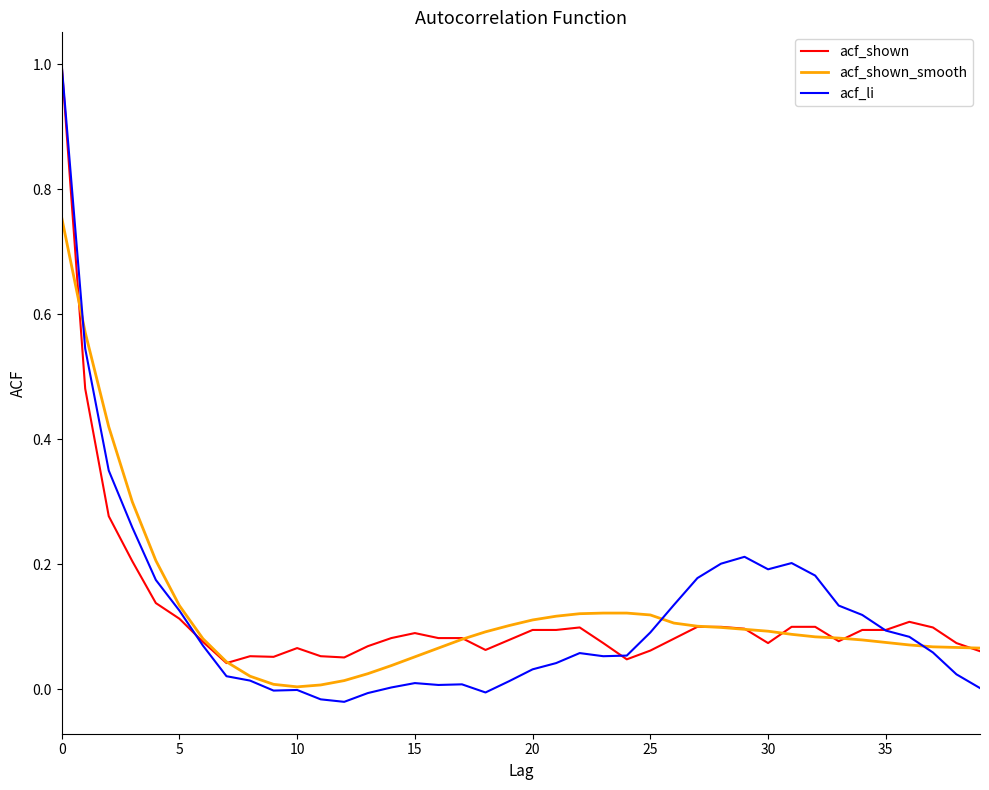

Which series has the widest spread of values?

acf_li